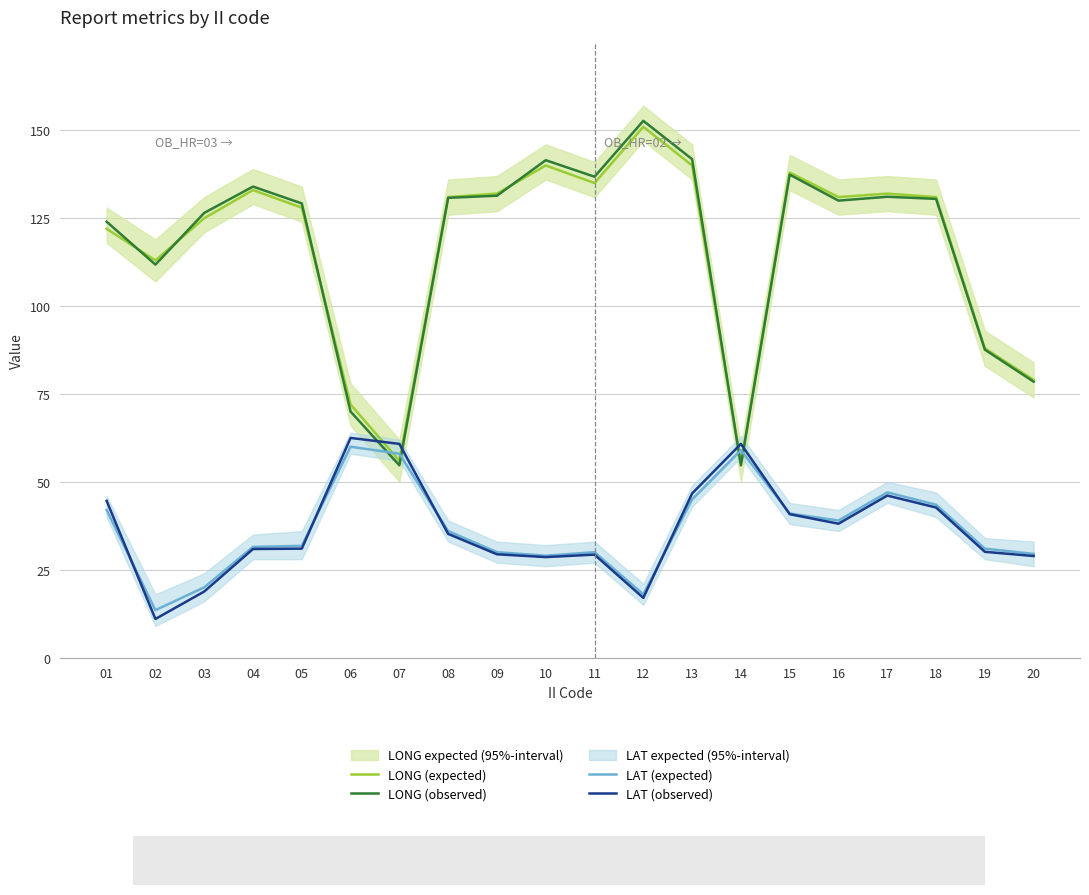

At how many categories does at least one series exceed 17?

20